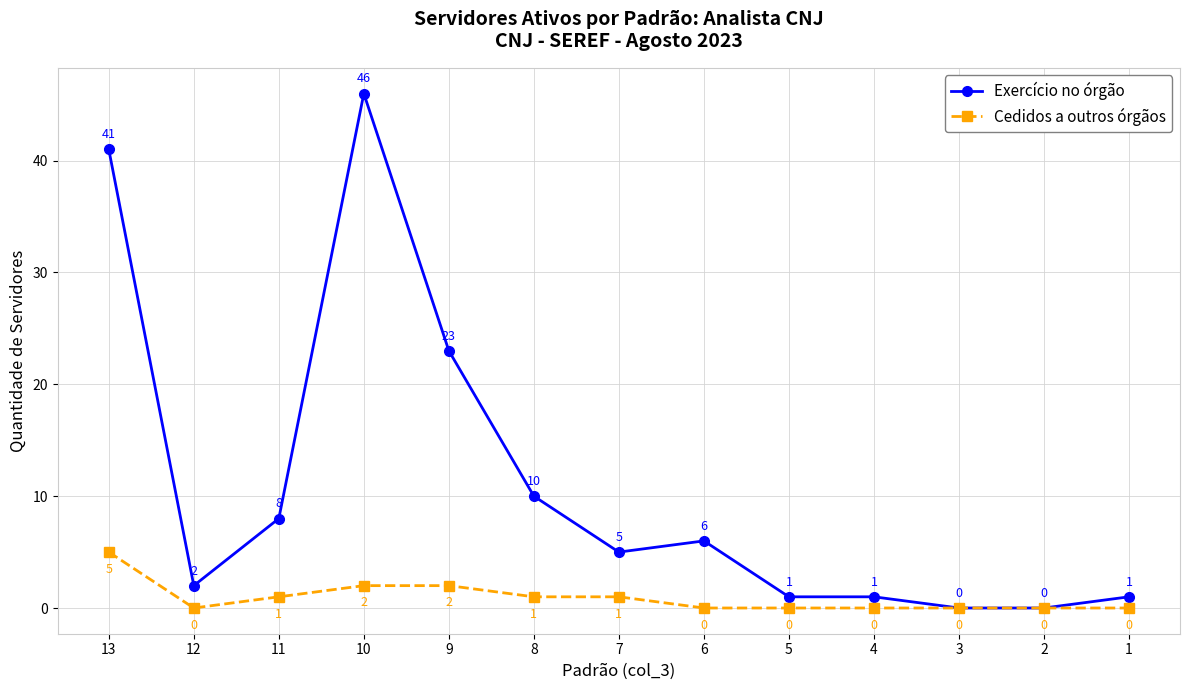

Count the number of categories in the chart.

13